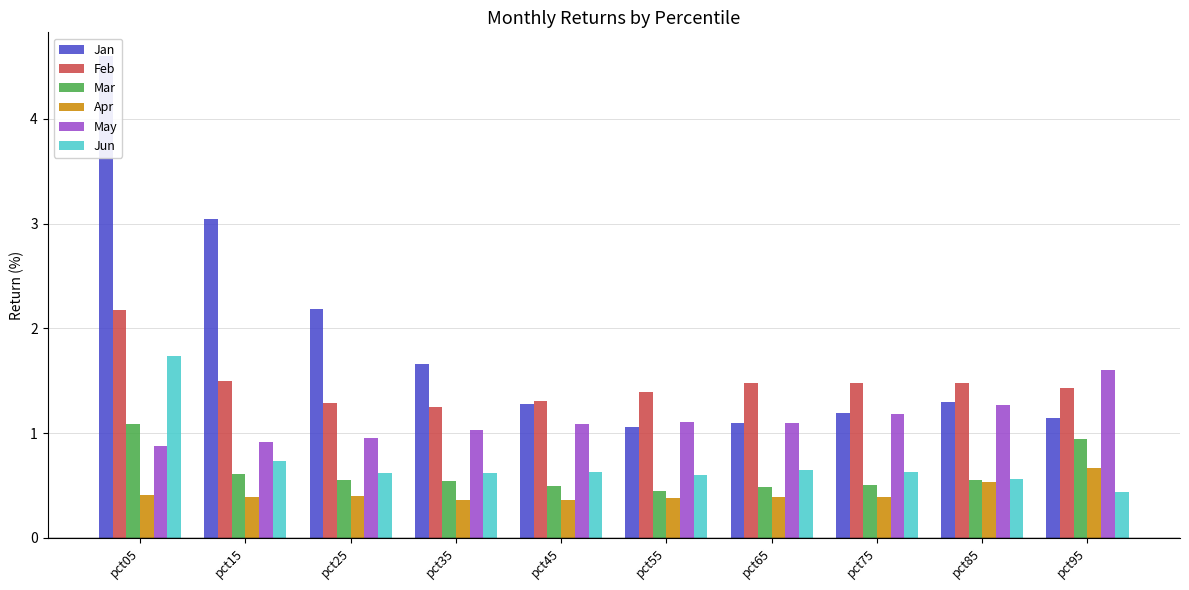

Reading left to right, list all the values displayed in this chart.

Jan: pct05=4.6	pct15=3.0	pct25=2.2	pct35=1.7	pct45=1.3	pct55=1.1	pct65=1.1	pct75=1.2	pct85=1.3	pct95=1.1
Feb: pct05=2.2	pct15=1.5	pct25=1.3	pct35=1.2	pct45=1.3	pct55=1.4	pct65=1.5	pct75=1.5	pct85=1.5	pct95=1.4
Mar: pct05=1.1	pct15=0.6	pct25=0.5	pct35=0.5	pct45=0.5	pct55=0.4	pct65=0.5	pct75=0.5	pct85=0.6	pct95=0.9
Apr: pct05=0.4	pct15=0.4	pct25=0.4	pct35=0.4	pct45=0.4	pct55=0.4	pct65=0.4	pct75=0.4	pct85=0.5	pct95=0.7
May: pct05=0.9	pct15=0.9	pct25=0.9	pct35=1.0	pct45=1.1	pct55=1.1	pct65=1.1	pct75=1.2	pct85=1.3	pct95=1.6
Jun: pct05=1.7	pct15=0.7	pct25=0.6	pct35=0.6	pct45=0.6	pct55=0.6	pct65=0.6	pct75=0.6	pct85=0.6	pct95=0.4